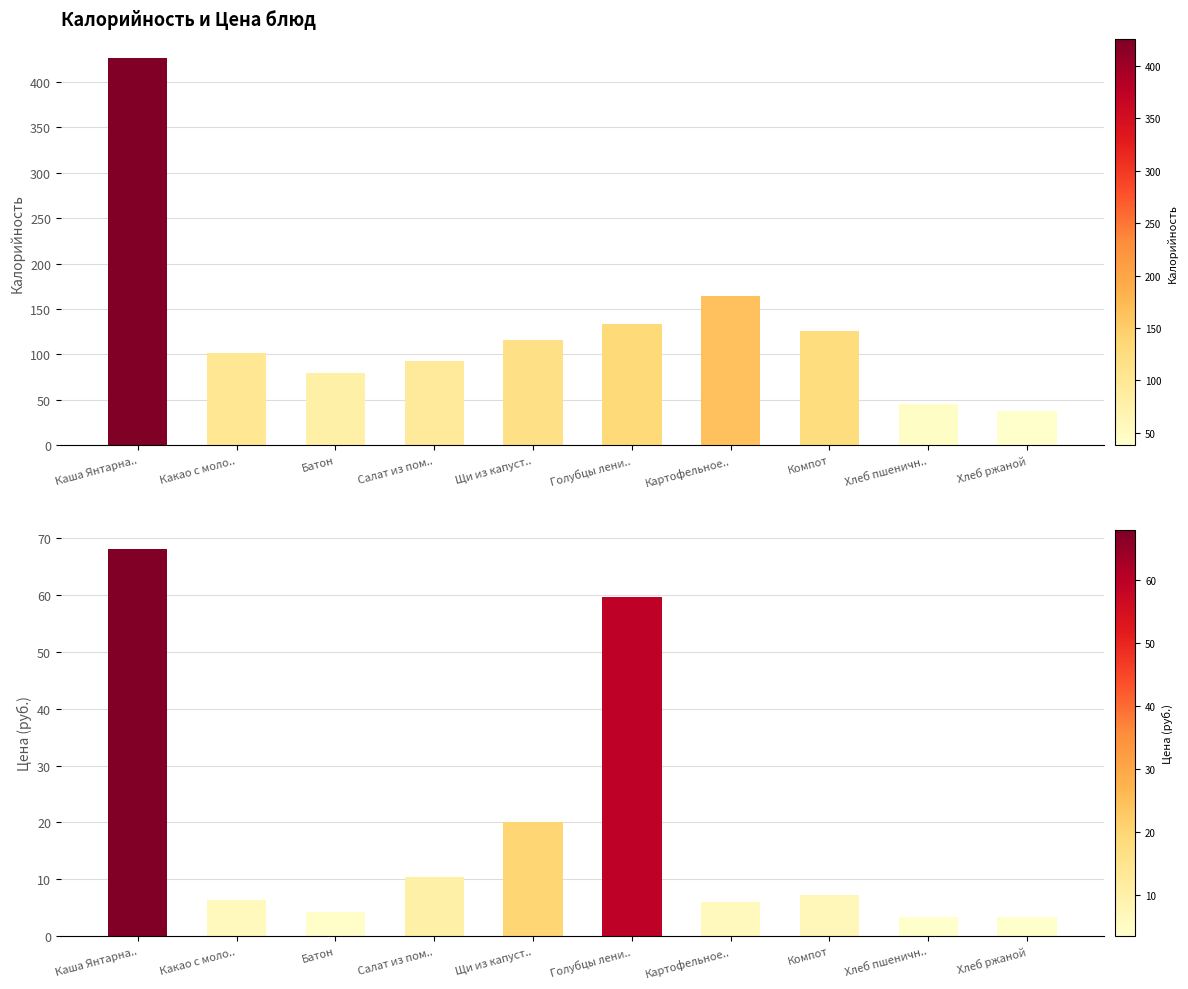

What value does the Цена series have at Хлеб ржаной?

3.4